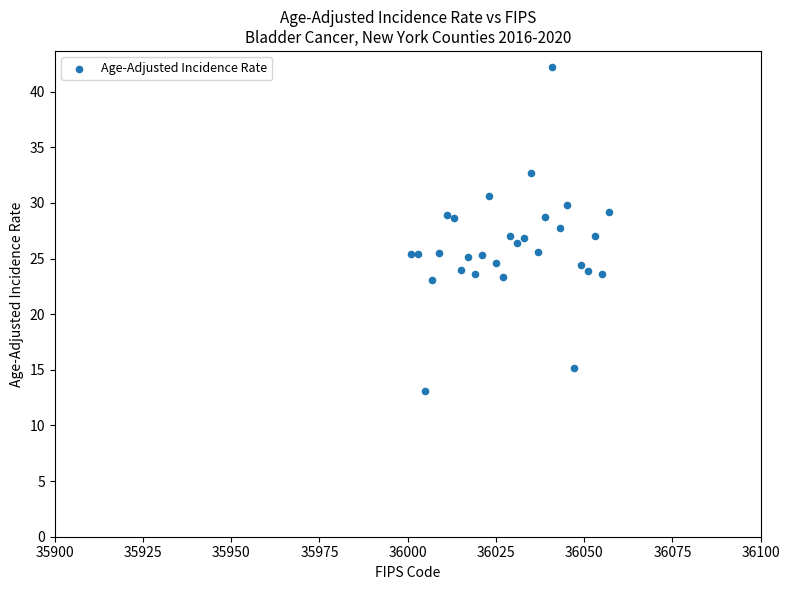

What is the range of X values (max minus min)?

56.0